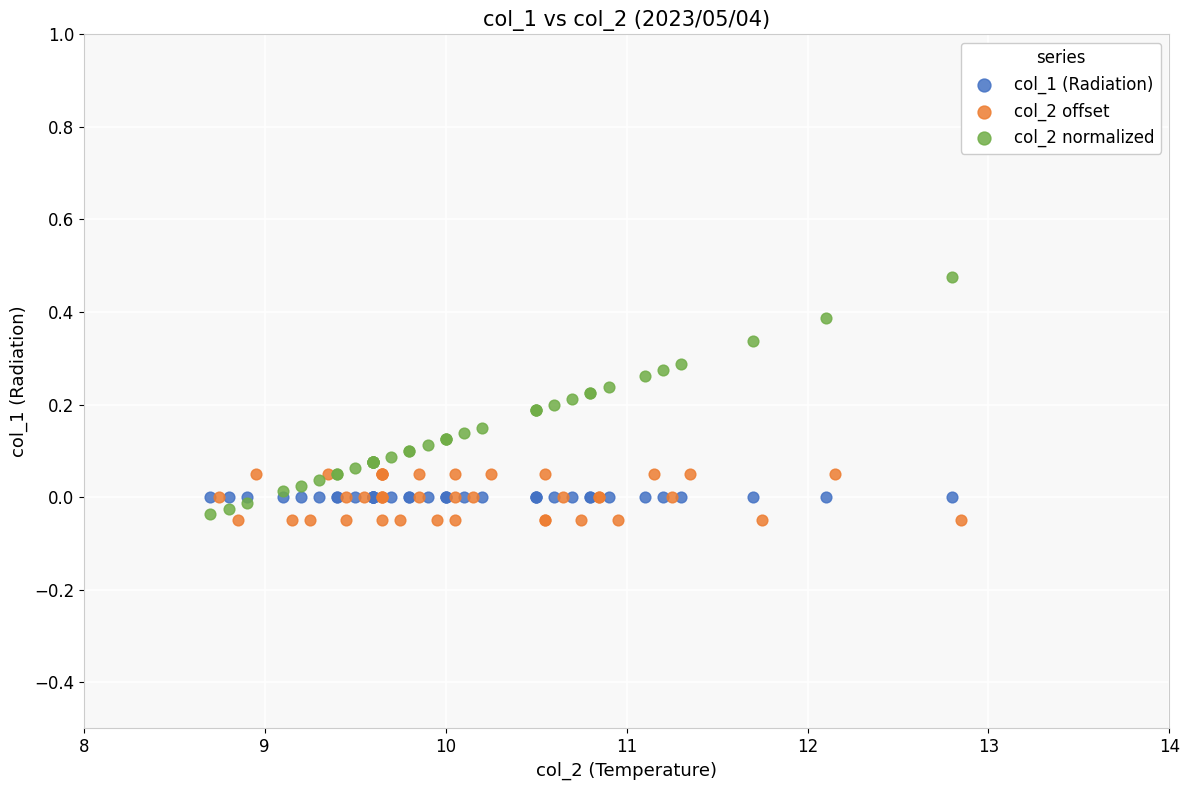

Which series reaches the maximum Y coordinate?

col_2 normalized